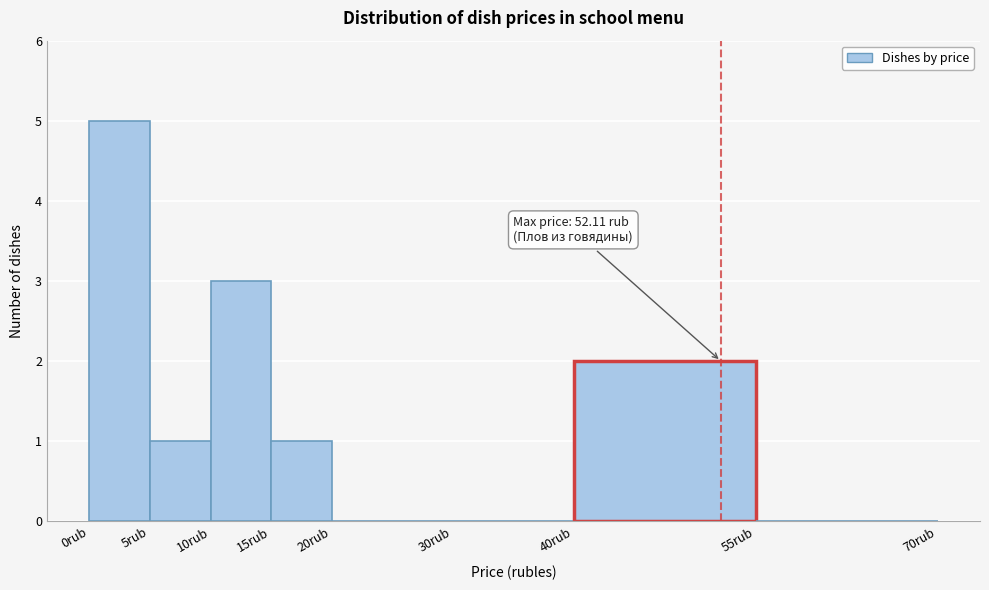

Over which range of the x-axis is the bar tallest?

0 to 5